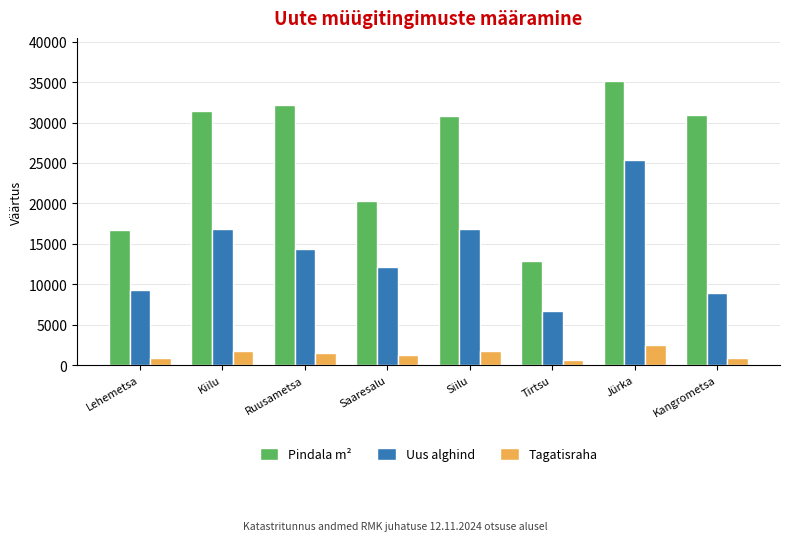

The value of Tagatisraha at Siilu is 1677. True or false?

True